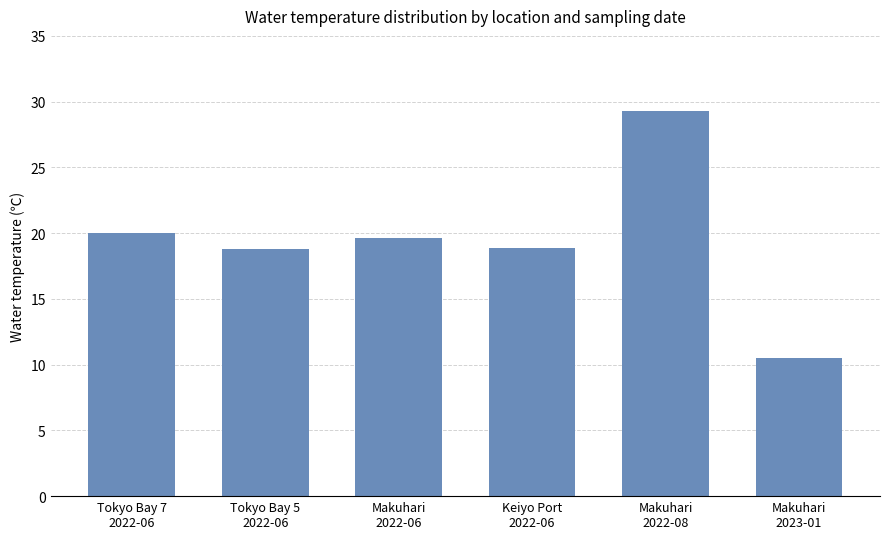

Are the bars grouped side by side (vs. stacked)?

No